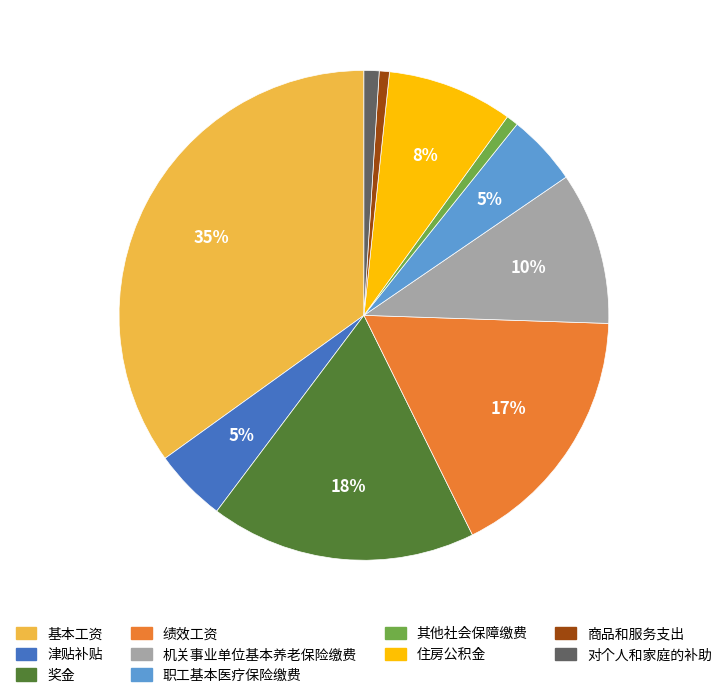

Does 奖金 represent more than half of the total?

No